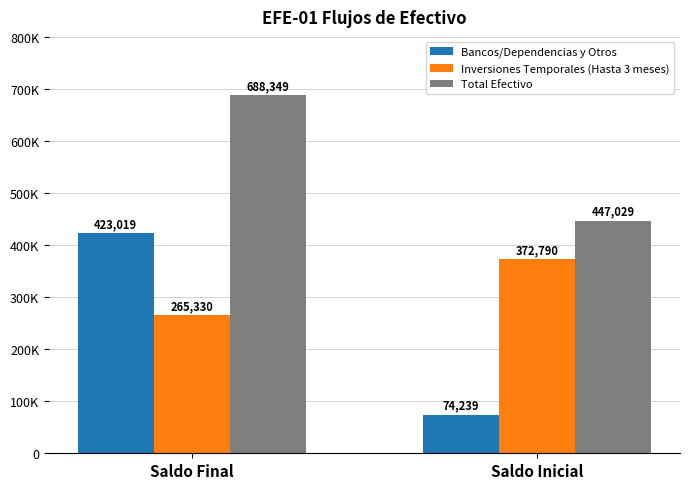

List the series in order of their overall mean, highest first.

Total Efectivo, Inversiones Temporales (Hasta 3 meses), Bancos/Dependencias y Otros